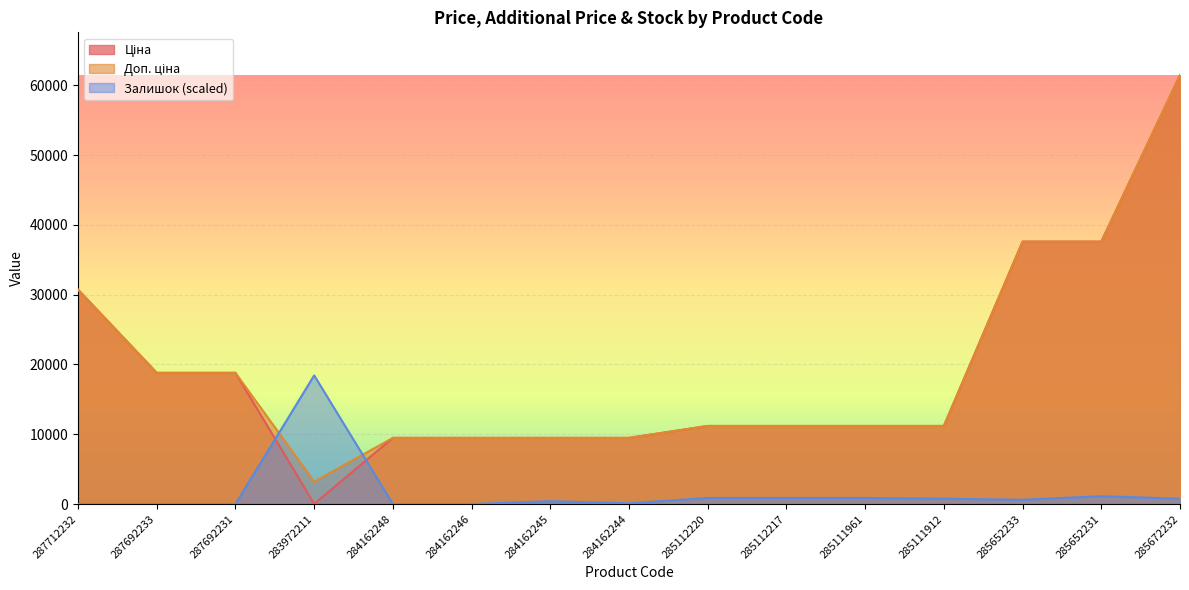

How many distinct data groups are displayed?

3